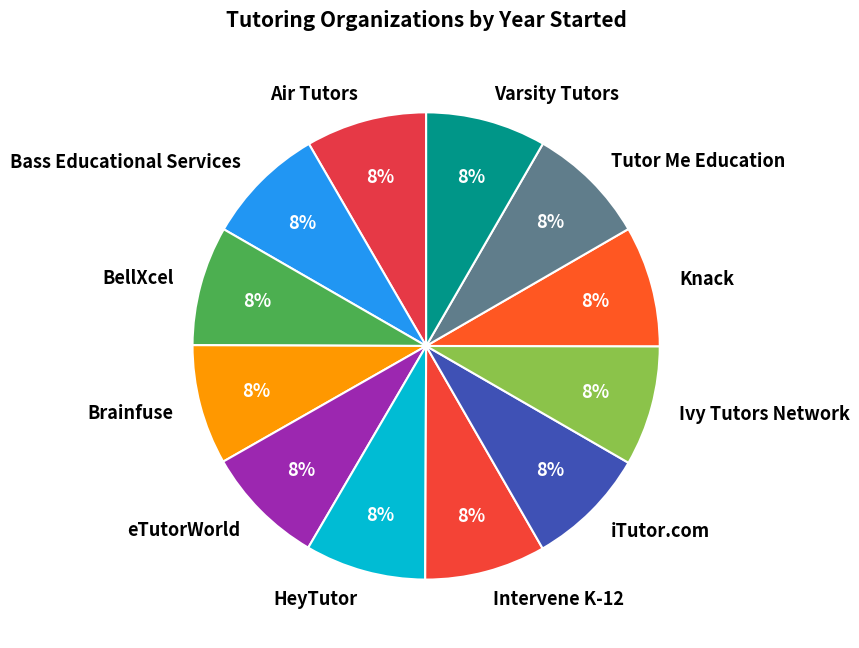

How many segments does this pie chart have?

12